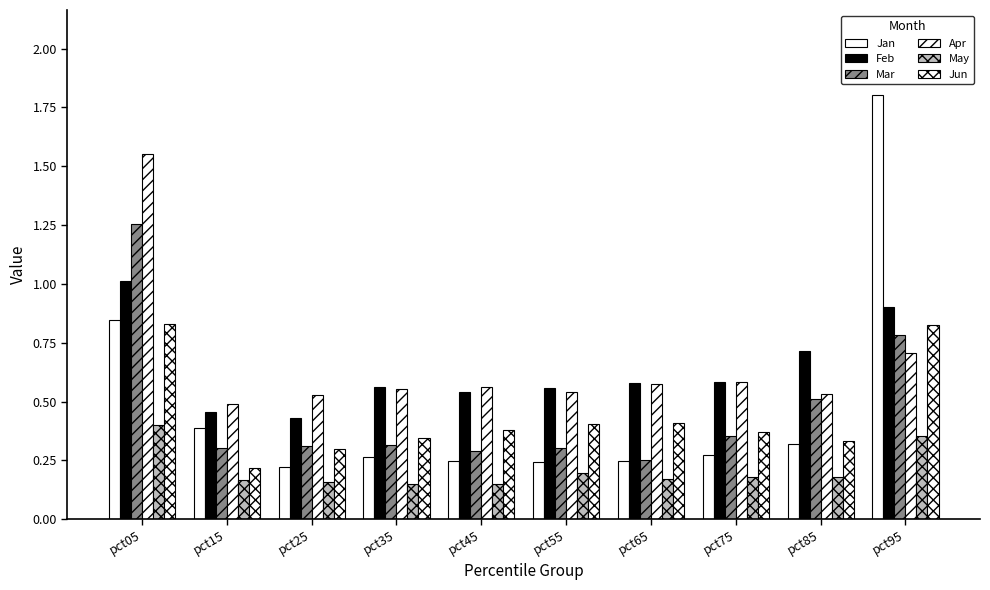

How many distinct data groups are displayed?

6